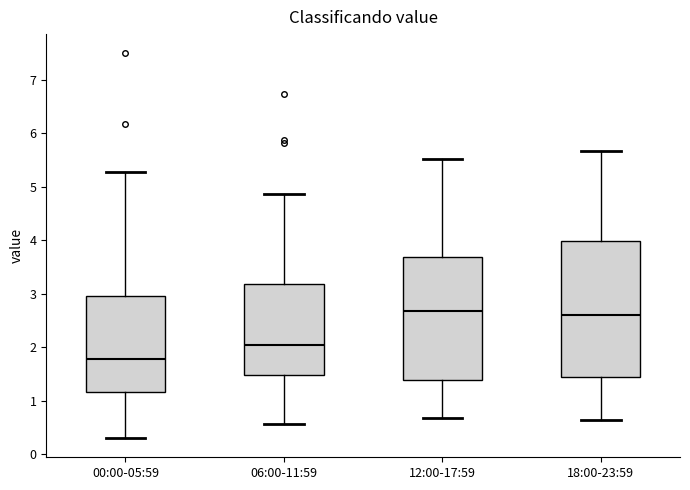

Reading left to right, read every box against the y-axis: the position of its median line, the range the box covers, and the ends of its whiskers. The values are not printed on the chart, so give them approximately, as read against the axis.

00:00-05:59: median 1.8, box 1.2 to 3.0, whiskers 0.3 to 5.3
06:00-11:59: median 2.0, box 1.5 to 3.2, whiskers 0.6 to 4.9
12:00-17:59: median 2.7, box 1.4 to 3.7, whiskers 0.7 to 5.5
18:00-23:59: median 2.6, box 1.4 to 4.0, whiskers 0.6 to 5.7